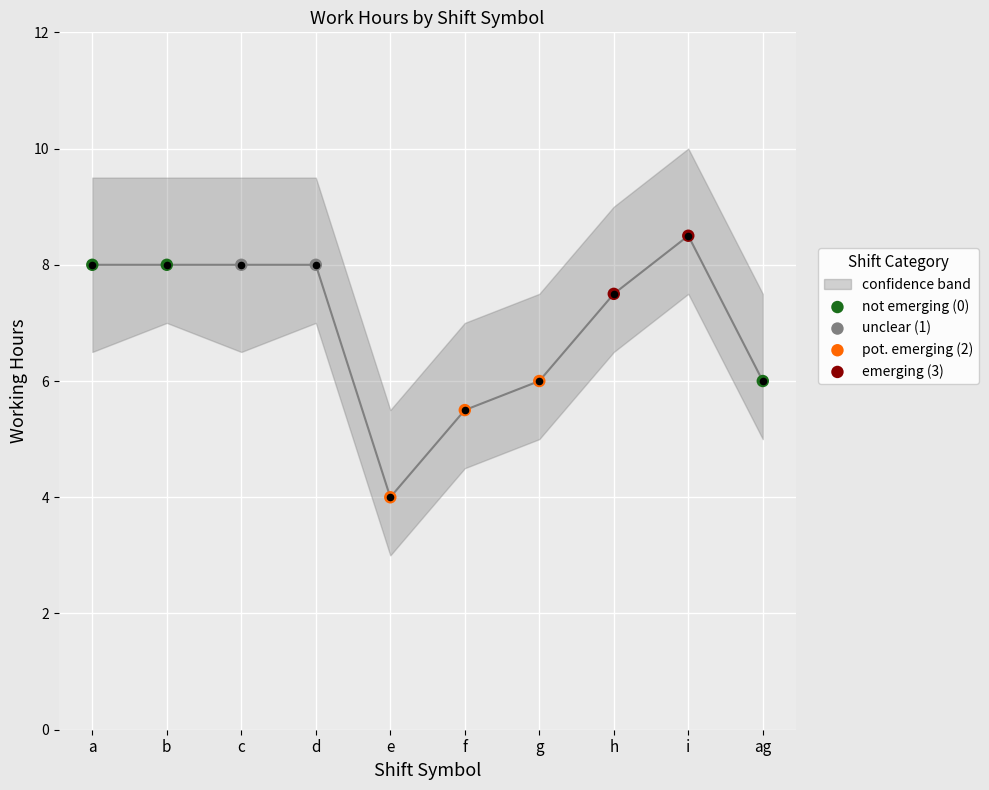

Between e and b, which is larger?

b